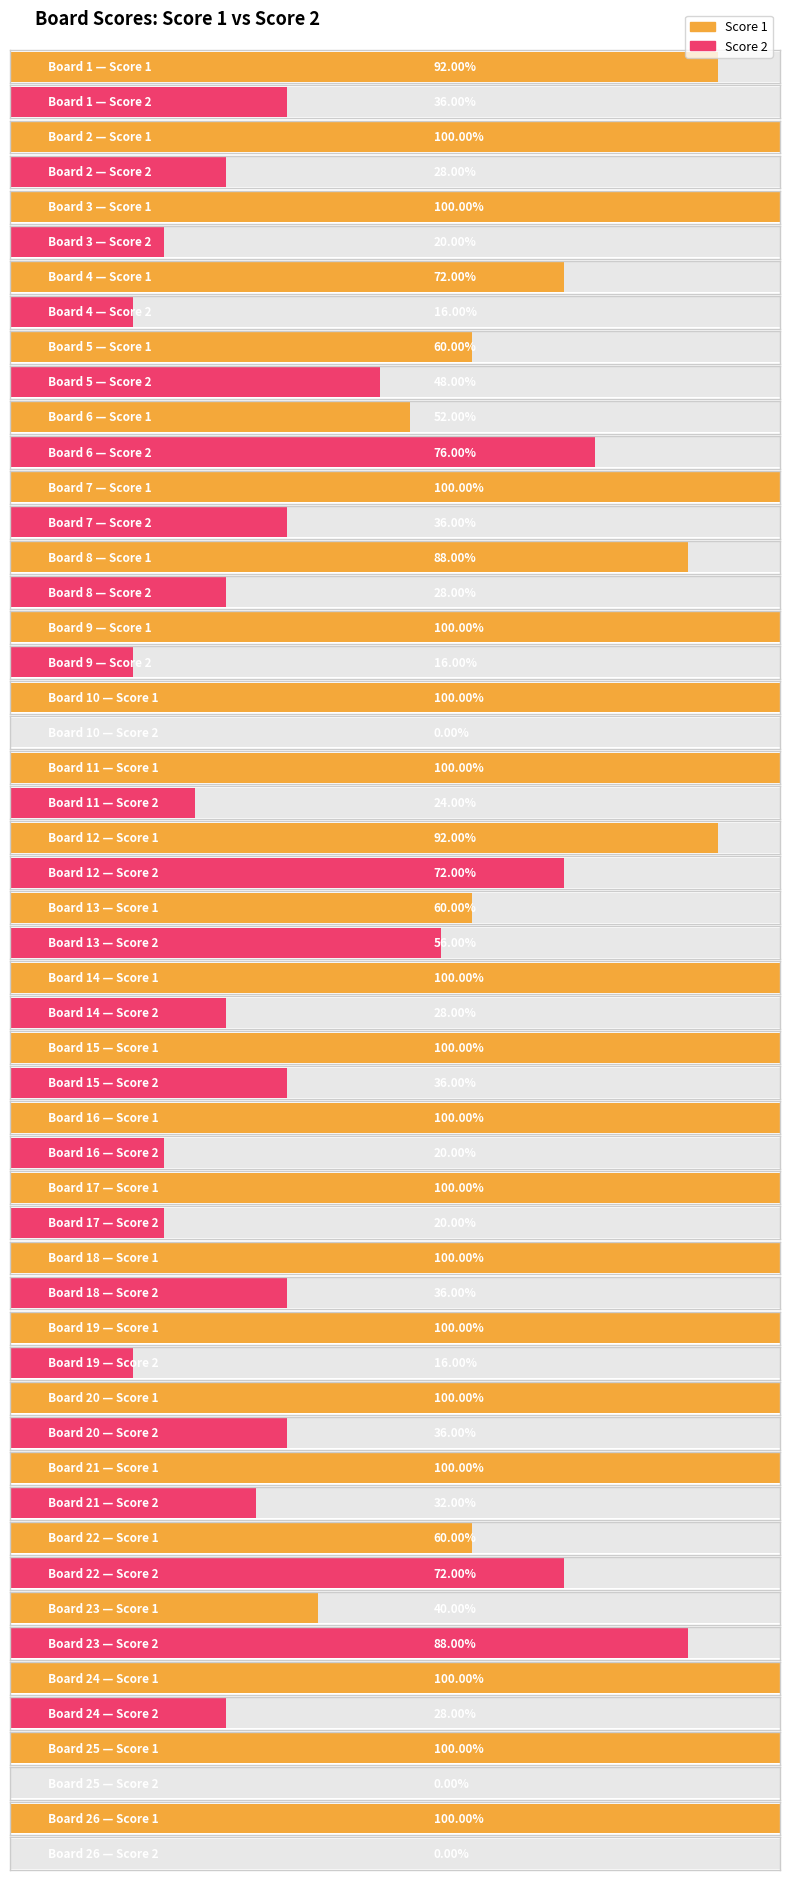

At how many categories does at least one series exceed 13?

26